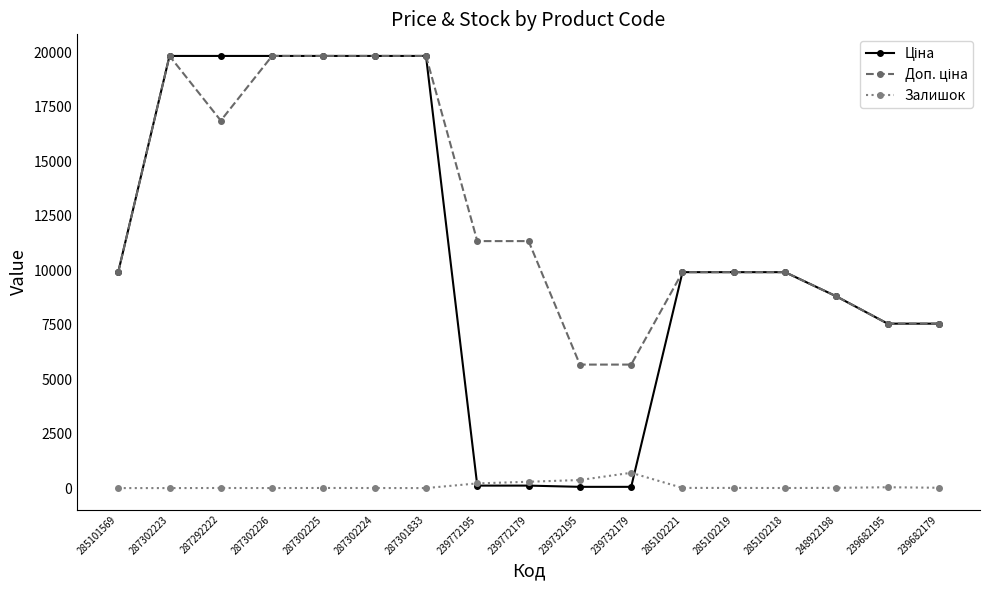

How many series are shown in this chart?

3